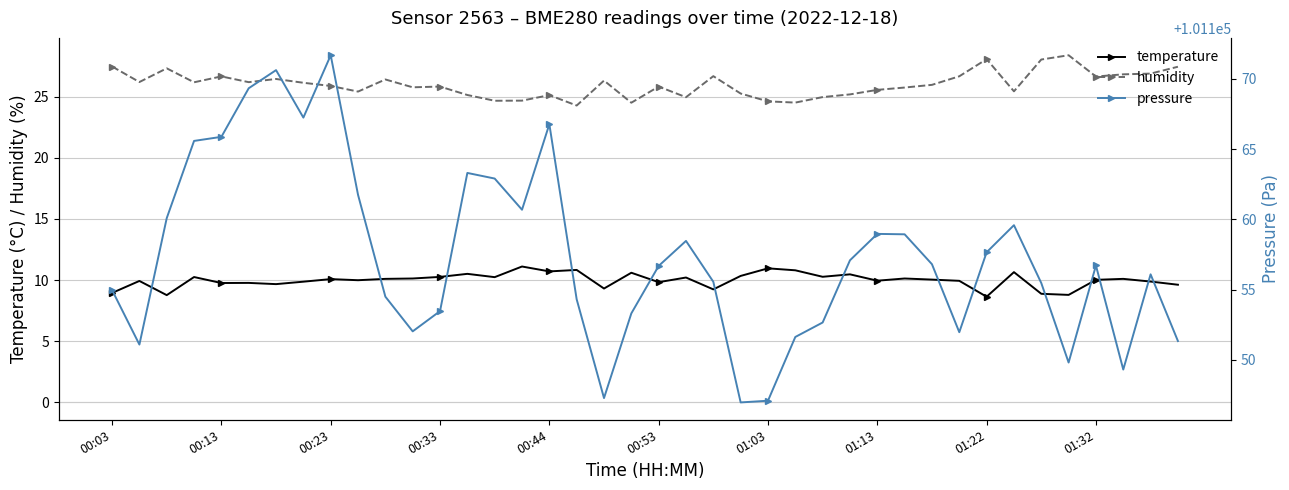

True or false: humidity and temperature cross at least once.

False